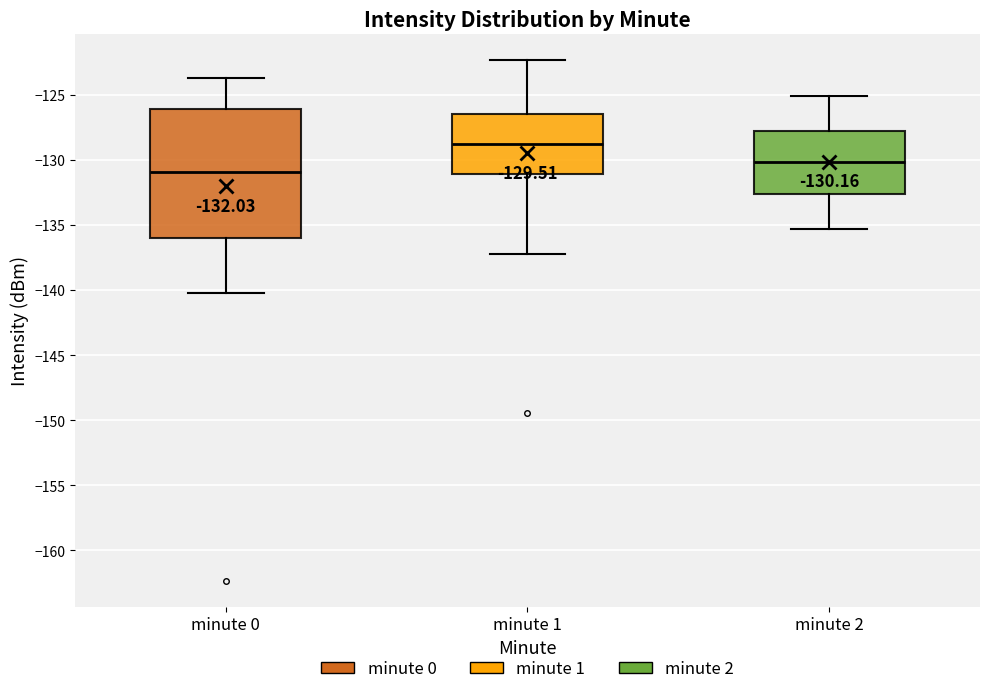

Which box has the lowest median line?

minute 0